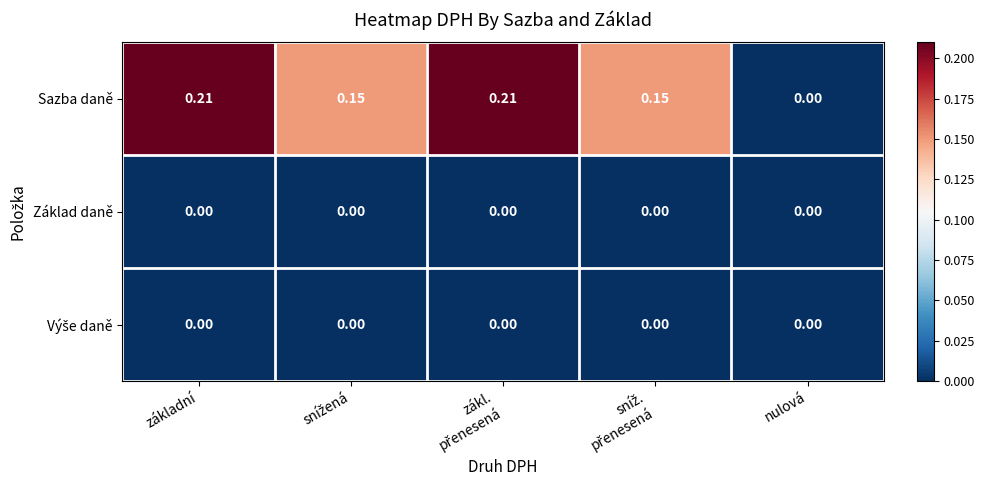

Which series has the largest total across all categories?

Sazba daně